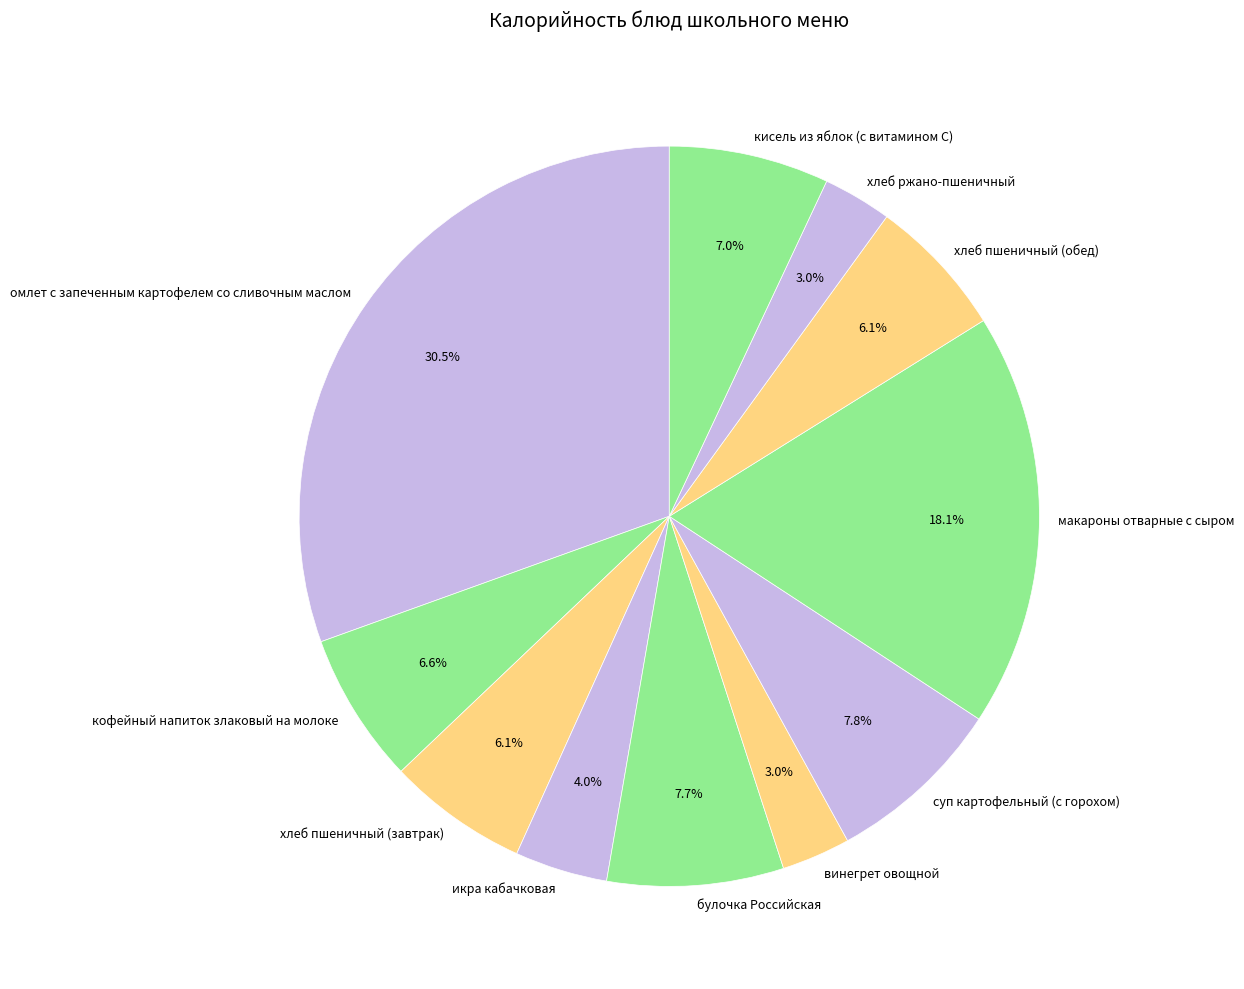

The булочка Российская slice represents 8% of the pie. True or false?

True